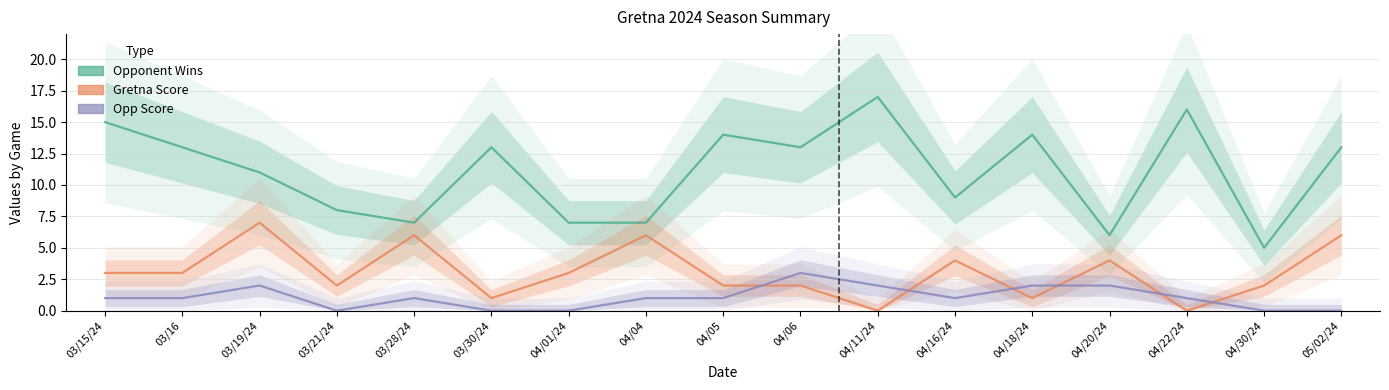

True or false: Gretna Score has more than 1 points higher than both neighbors.

True